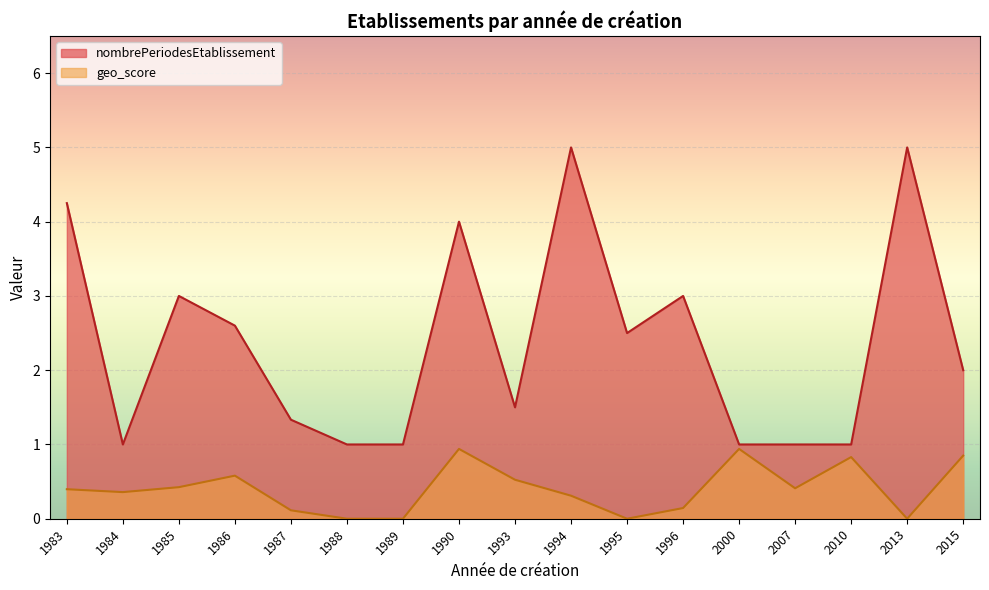

True or false: geo_score and nombrePeriodesEtablissement cross at least once.

False